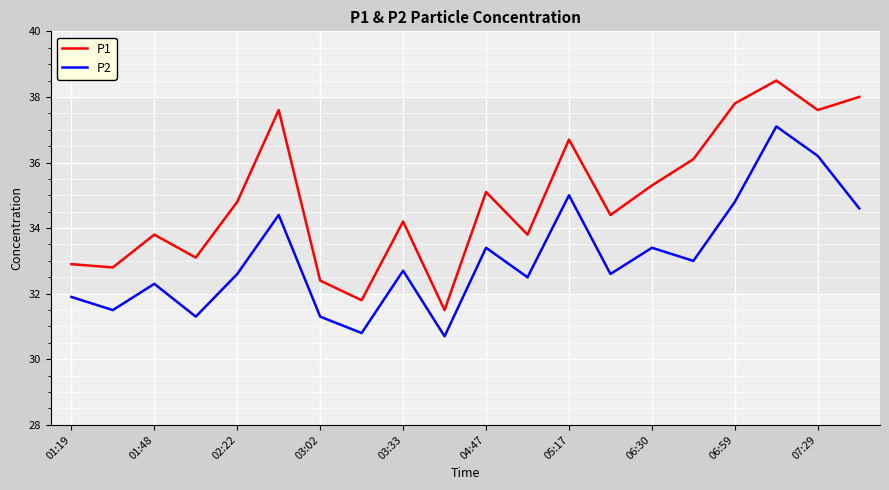

True or false: P2 and P1 cross at least once.

False